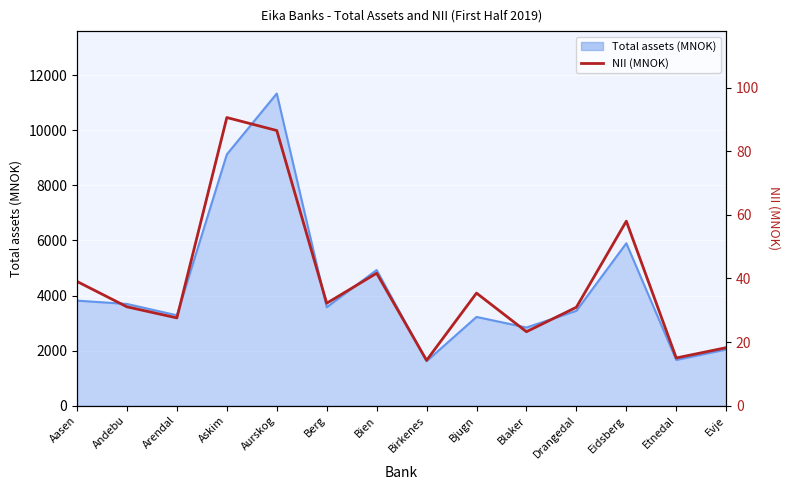

At which category does the data reach its first local peak?

Askim